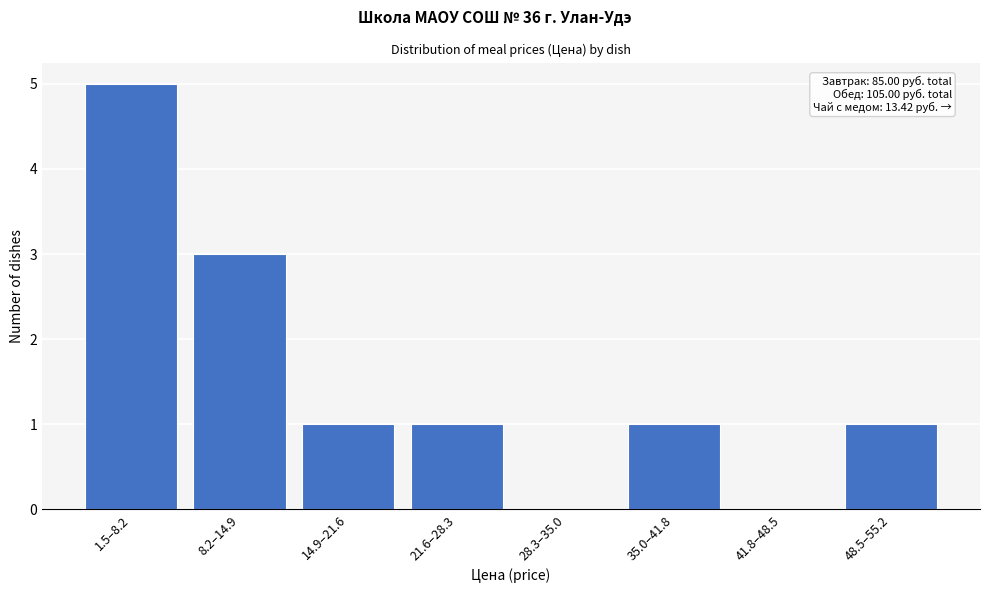

Reading right to left, transcribe all the data shown in this chart.

48.5–55.2=1	41.8–48.5=0	35.0–41.8=1	28.3–35.0=0	21.6–28.3=1	14.9–21.6=1	8.2–14.9=3	1.5–8.2=5